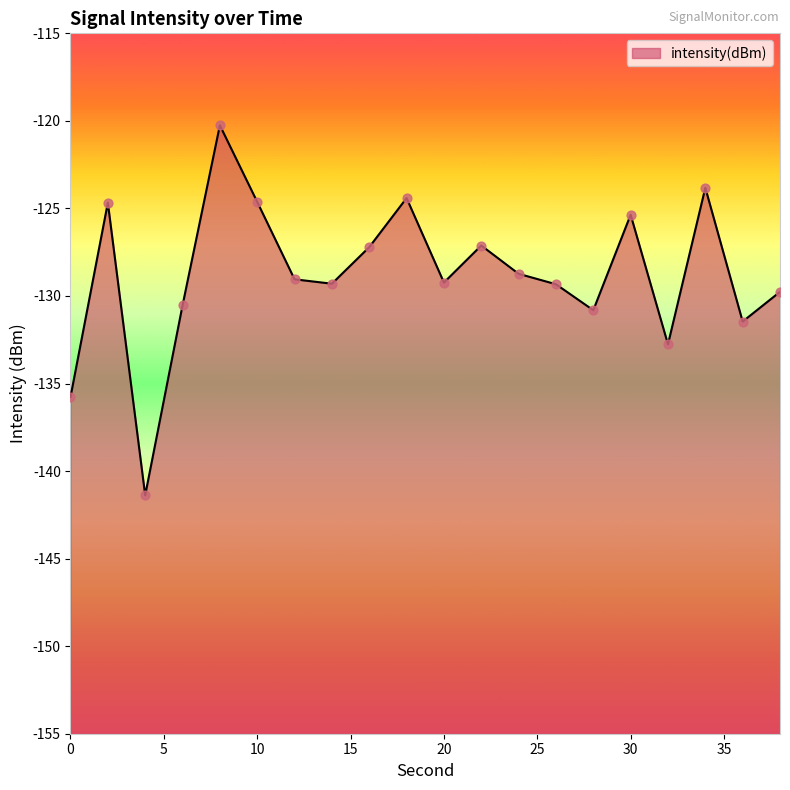

Which has a higher value, 16 or 20?

16